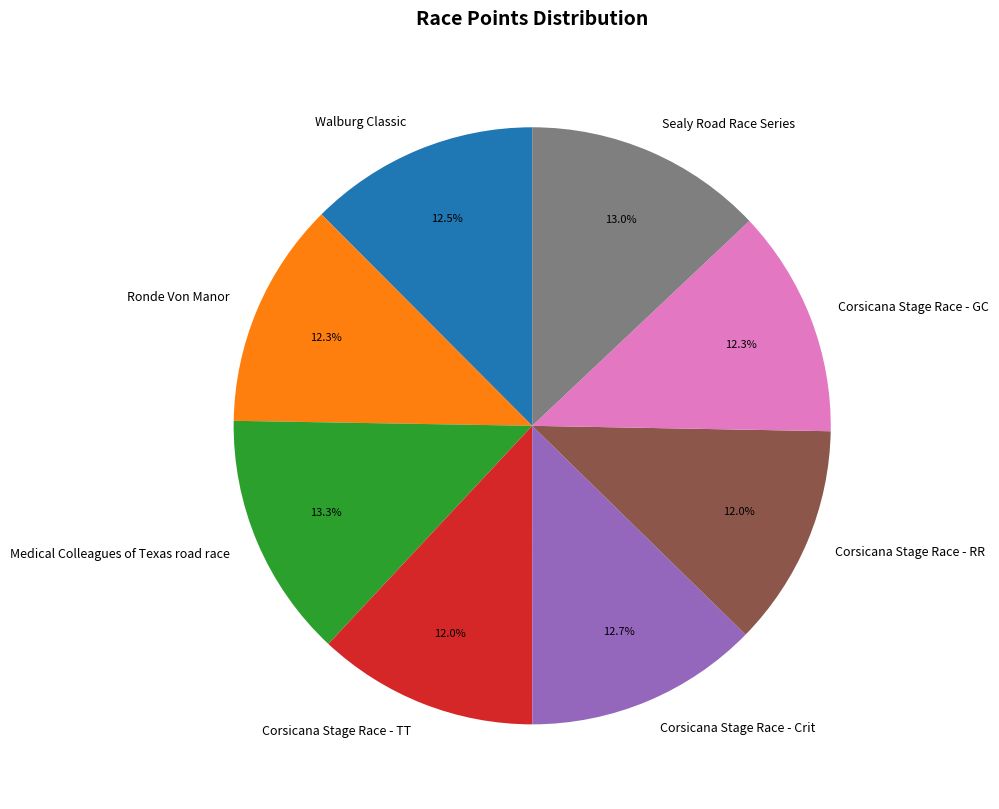

Is there any slice that represents more than half of the pie?

No